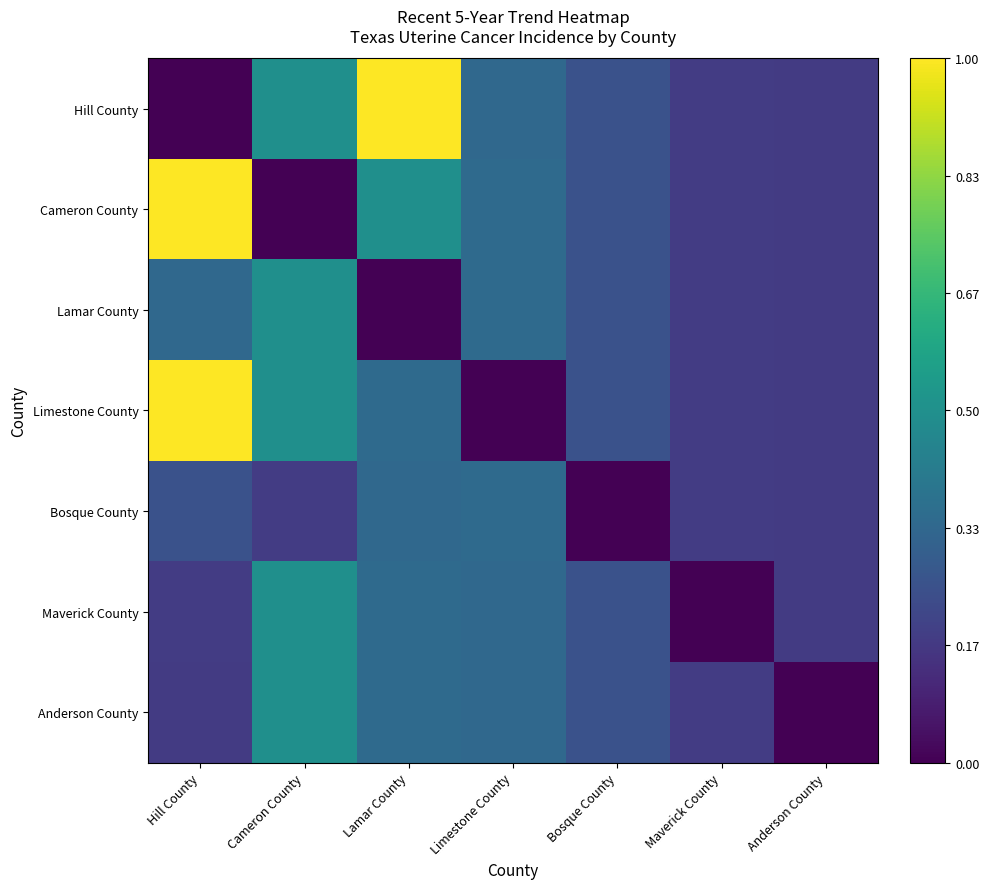

Reading left to right, what are all the values shown in this chart?

Hill County: Hill County=0.0	Cameron County=0.5	Lamar County=1.0	Limestone County=0.3	Bosque County=0.3	Maverick County=0.2	Anderson County=0.2
Cameron County: Hill County=1.0	Cameron County=0.0	Lamar County=0.5	Limestone County=0.3	Bosque County=0.3	Maverick County=0.2	Anderson County=0.2
Lamar County: Hill County=0.3	Cameron County=0.5	Lamar County=0.0	Limestone County=0.3	Bosque County=0.3	Maverick County=0.2	Anderson County=0.2
Limestone County: Hill County=1.0	Cameron County=0.5	Lamar County=0.3	Limestone County=0.0	Bosque County=0.3	Maverick County=0.2	Anderson County=0.2
Bosque County: Hill County=0.3	Cameron County=0.2	Lamar County=0.3	Limestone County=0.3	Bosque County=0.0	Maverick County=0.2	Anderson County=0.2
Maverick County: Hill County=0.2	Cameron County=0.5	Lamar County=0.3	Limestone County=0.3	Bosque County=0.3	Maverick County=0.0	Anderson County=0.2
Anderson County: Hill County=0.2	Cameron County=0.5	Lamar County=0.3	Limestone County=0.3	Bosque County=0.3	Maverick County=0.2	Anderson County=0.0